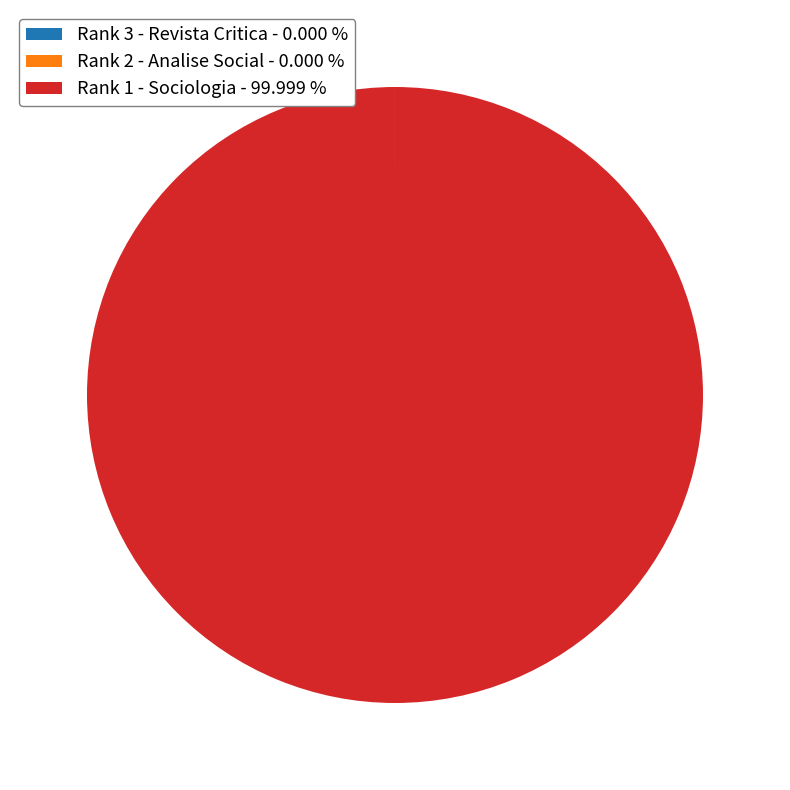

Does any single category account for the majority?

Yes